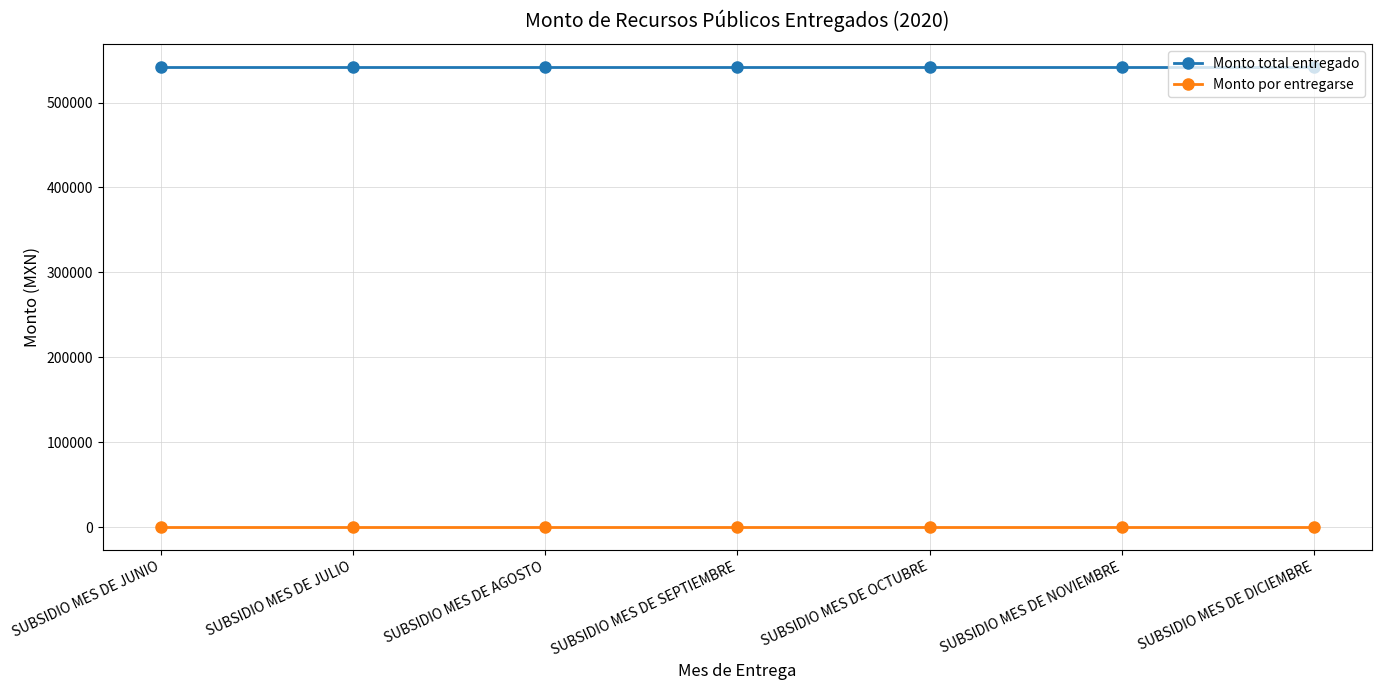

What position from the right is SUBSIDIO MES DE OCTUBRE?

3